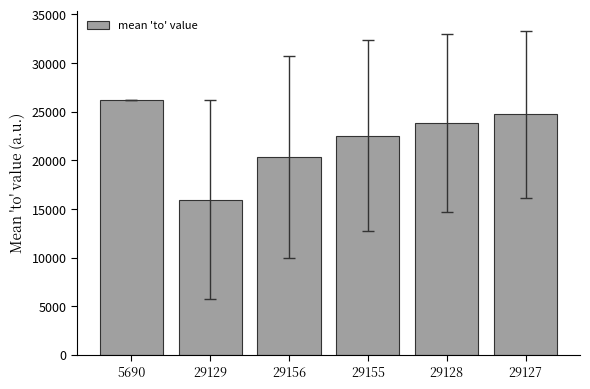

What is the difference between the second highest and minimum values?

8795.7